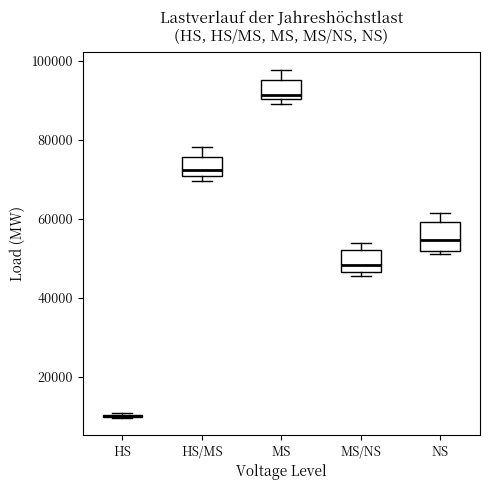

Where does the upper whisker of the box for NS end on the y-axis? The values are not printed on the chart, so give them approximately, as read against the axis.

62000